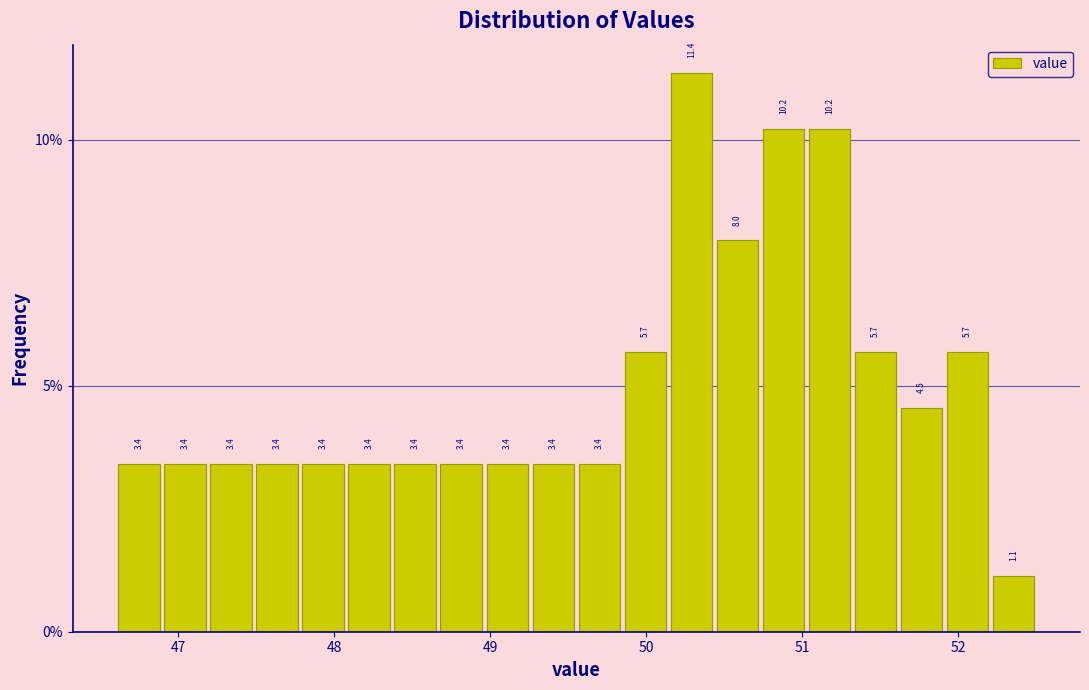

Read against the x-axis, roughly where is the centre of the tallest bar?

50.3